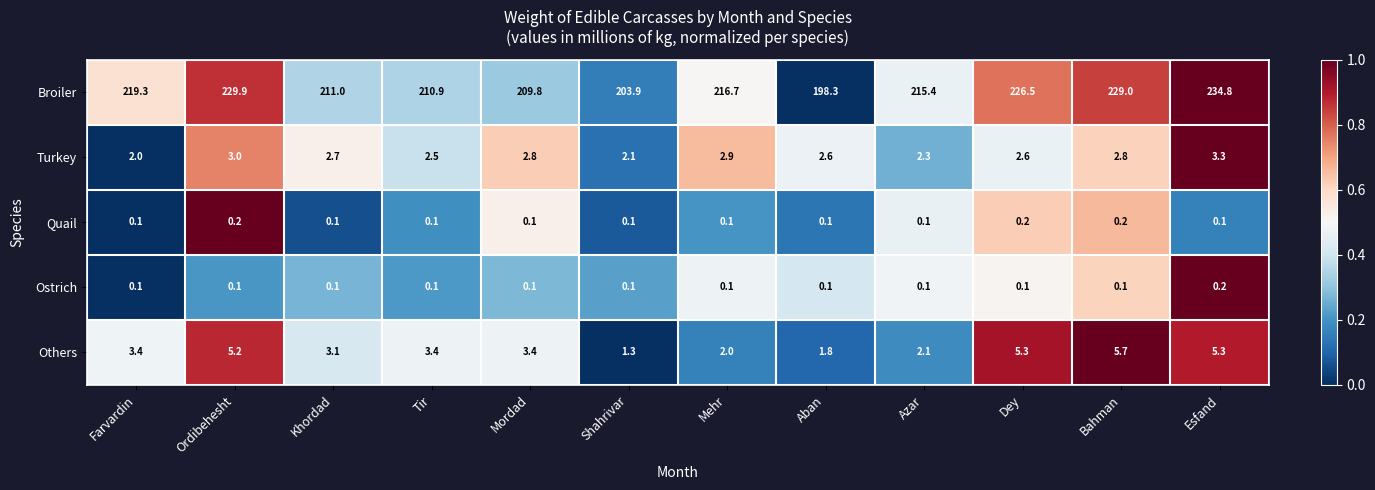

What is the difference between the second highest and second lowest values in the Broiler series?

26.0